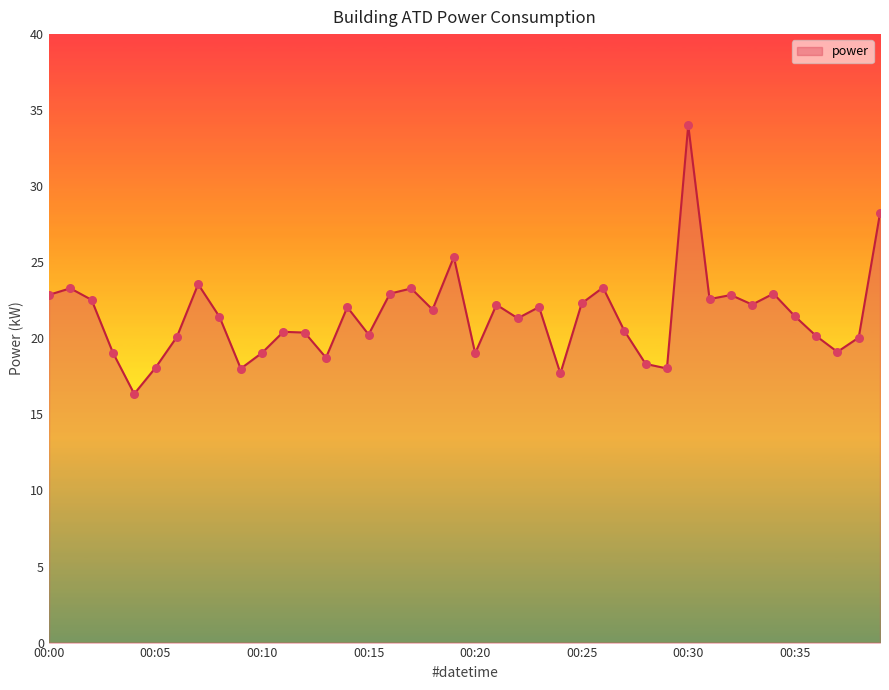

What is the minimum value shown in the chart?

16.4